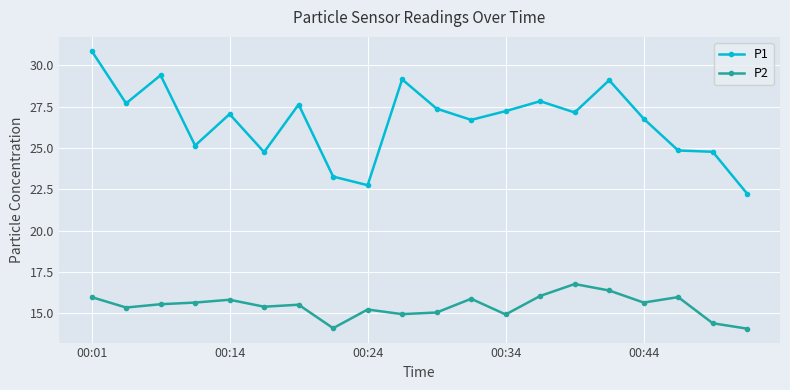

Rank the series by their average value, from highest to lowest.

P1, P2